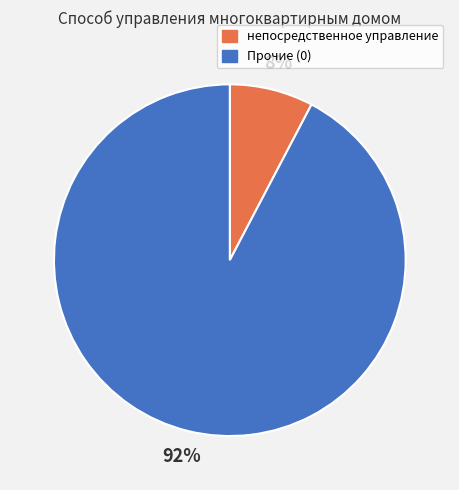

What percentage is the непосредственное управление slice, to the nearest percent?

8%